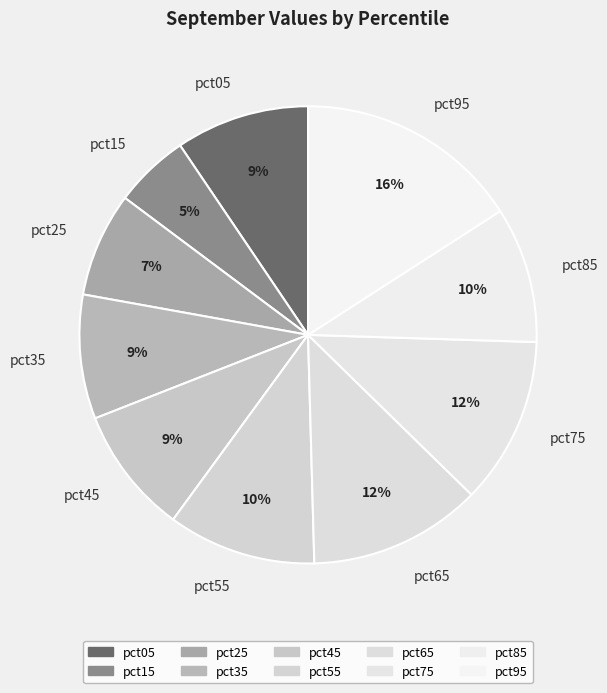

To the nearest percent, what is the combined percentage of pct15 and pct35?

14%